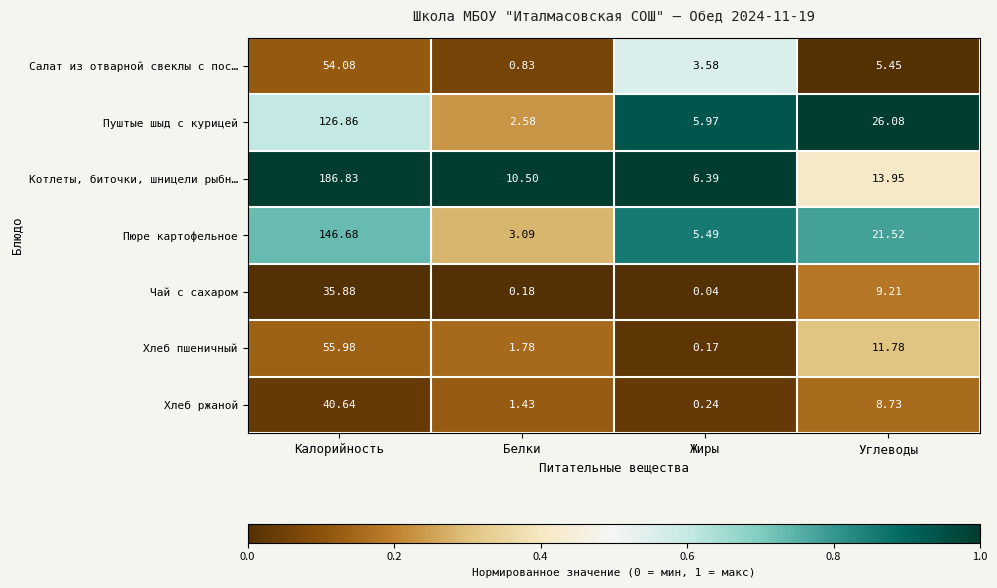

At which category is the sum across all series the highest?

Калорийность